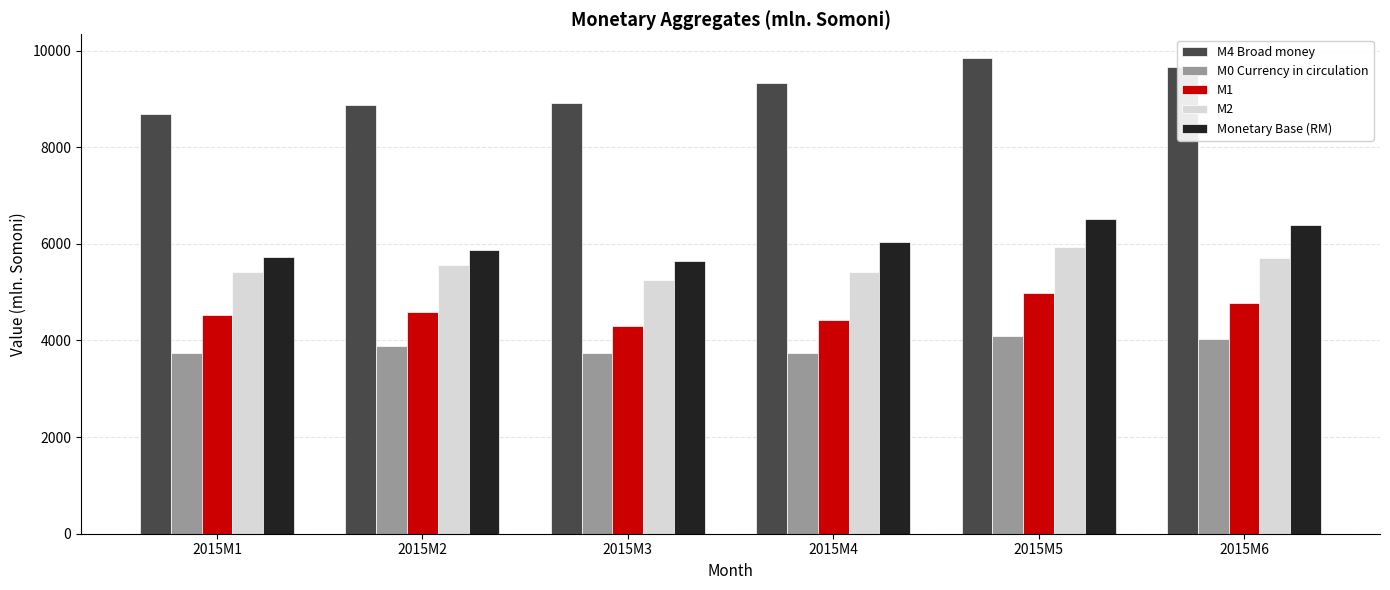

What is the difference between the second highest and minimum values in the M1 series?

474.6